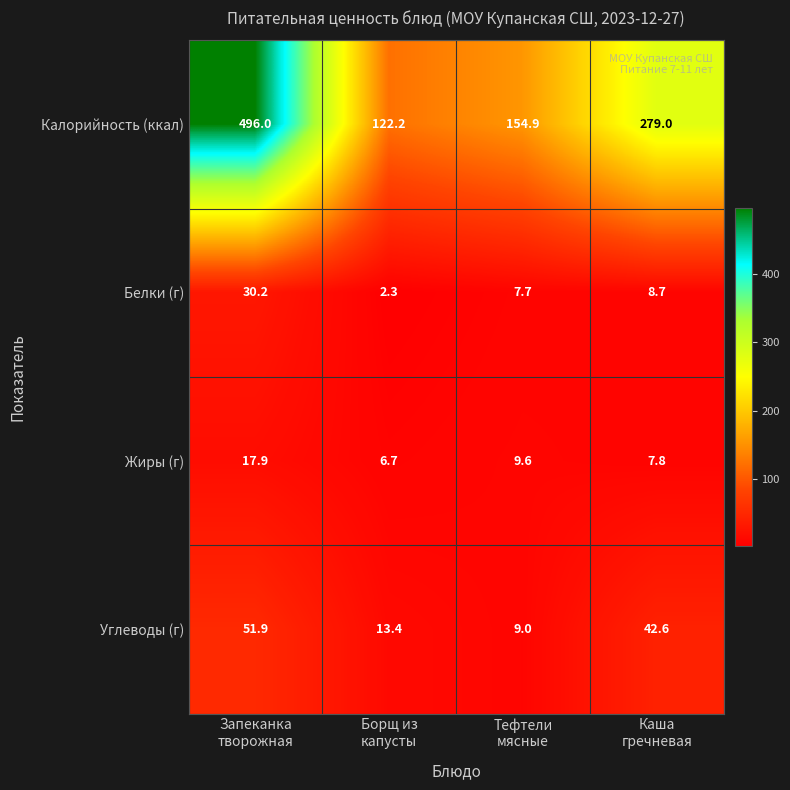

Count the number of categories in the chart.

4